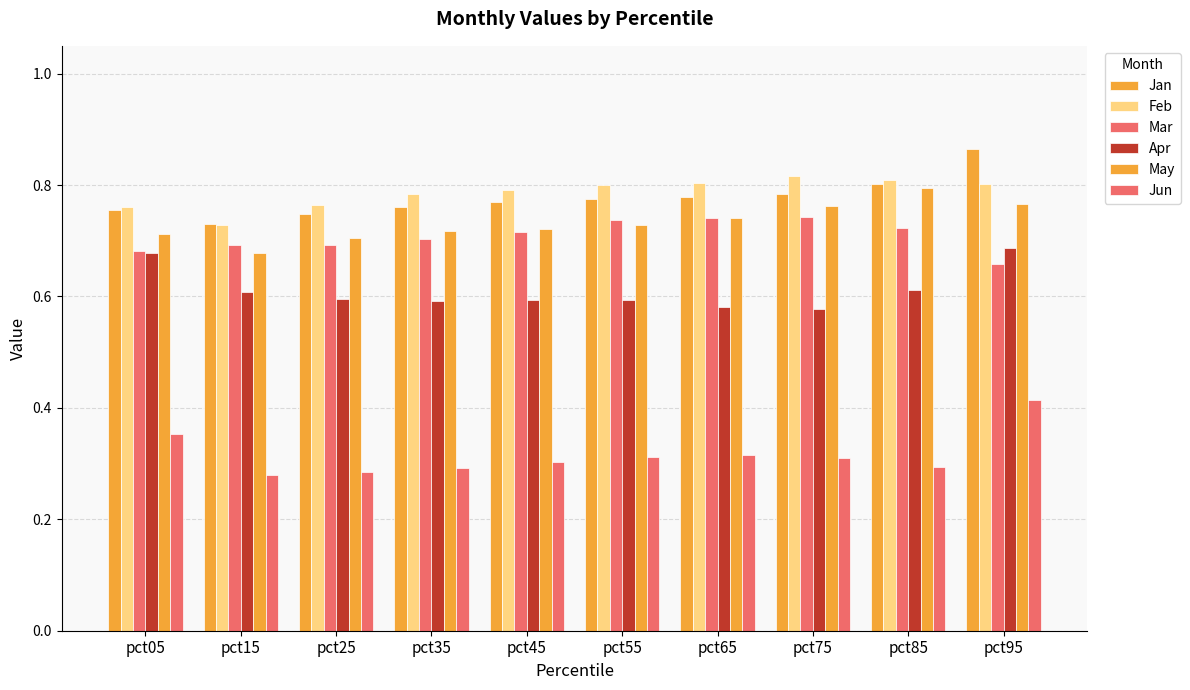

How many categories are shown in the chart?

10